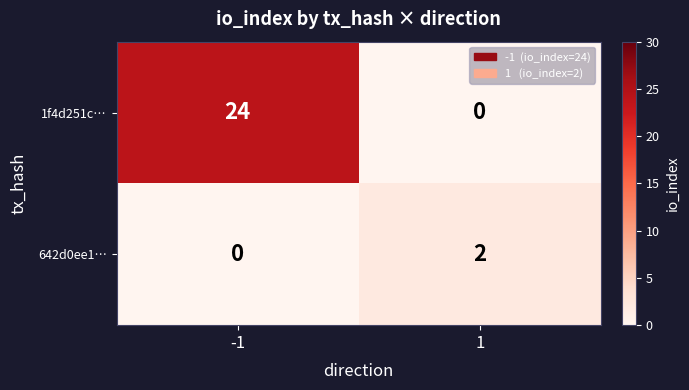

How many series are shown in this chart?

2